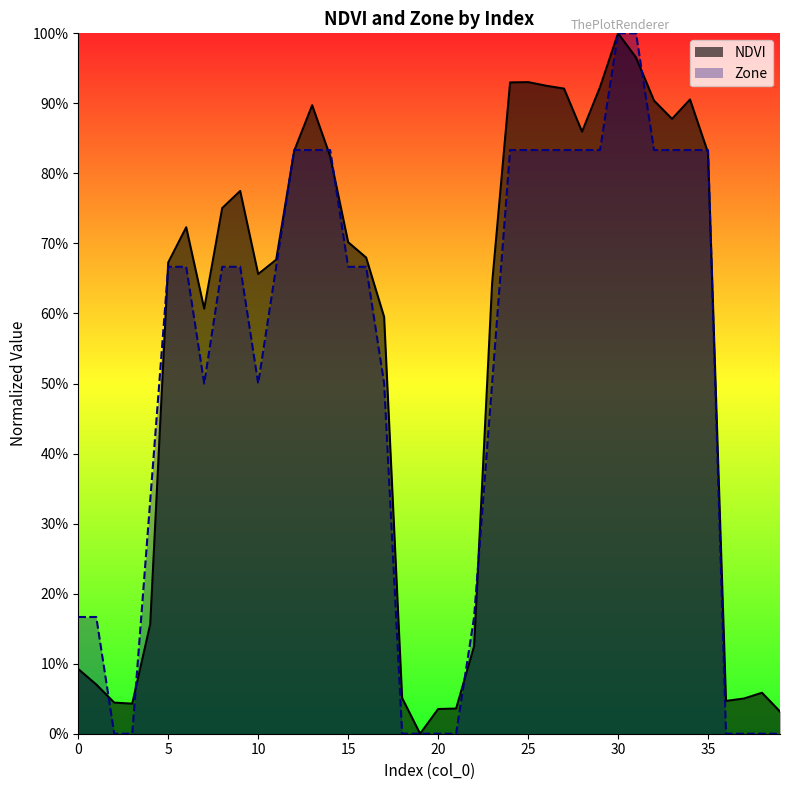

How many lines are shown in the chart?

2